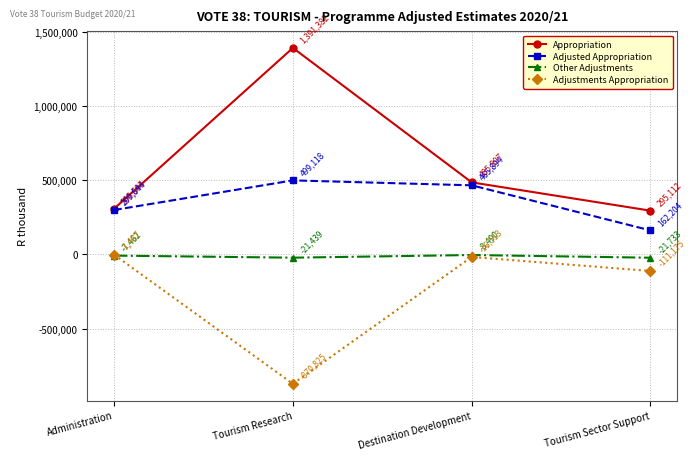

True or false: Adjustments Appropriation has a value of -870825 at Tourism Research.

True